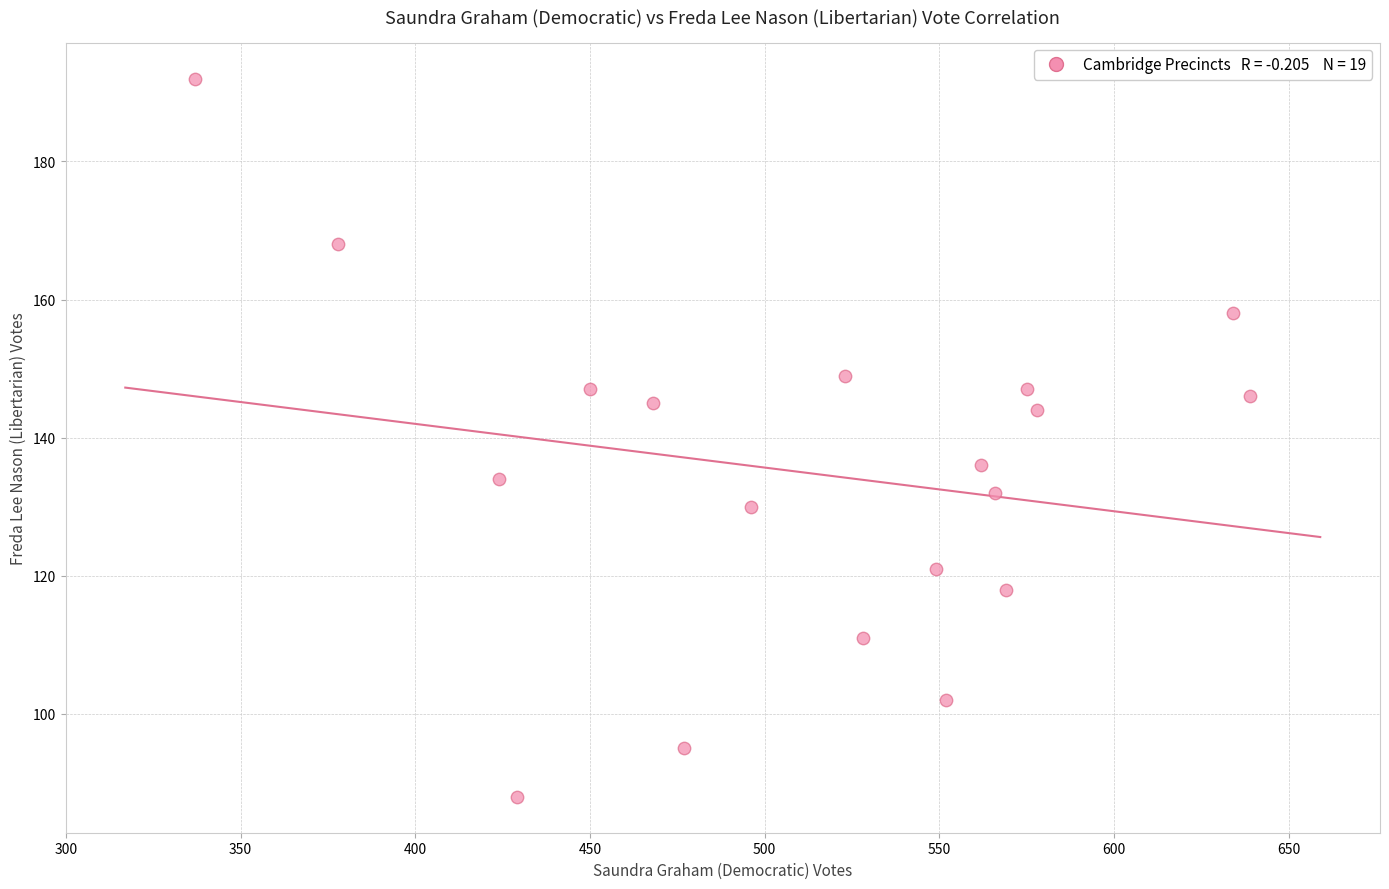

What is the range of X values (max minus min)?

302